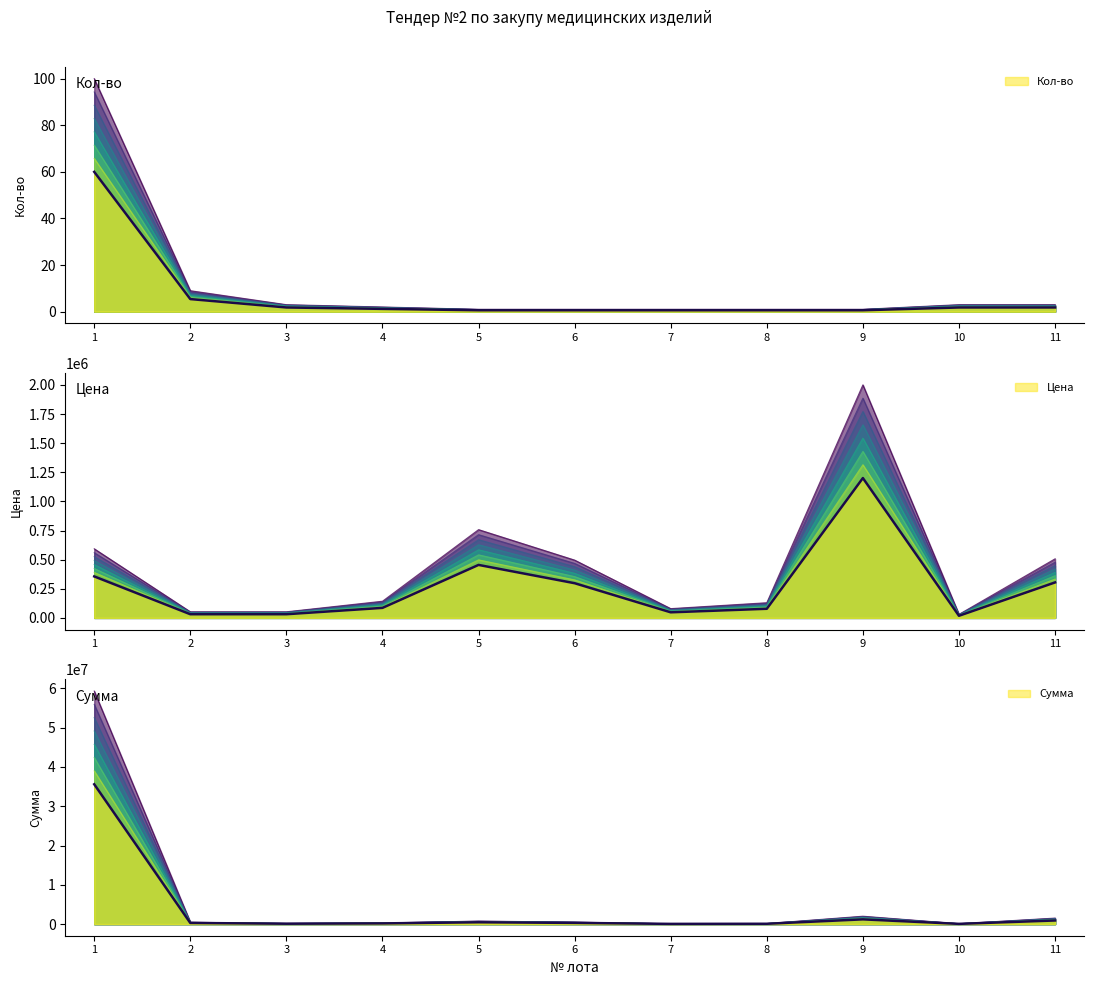

At 7, list the series in order from smallest to largest.

Кол-во, Цена, Сумма